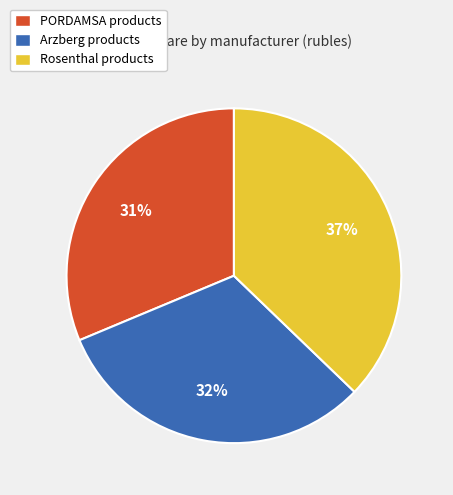

To the nearest percent, what portion does Rosenthal products represent?

37%